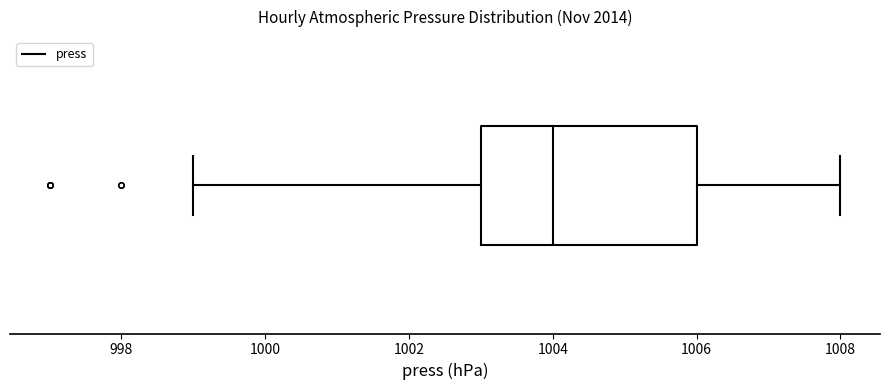

Read this box plot against the x-axis: the position of the median line, the range covered by the box, and the ends of both whiskers. The values are not printed on the chart, so give them approximately, as read against the axis.

median 1004, box 1003 to 1006, whiskers 999 to 1008